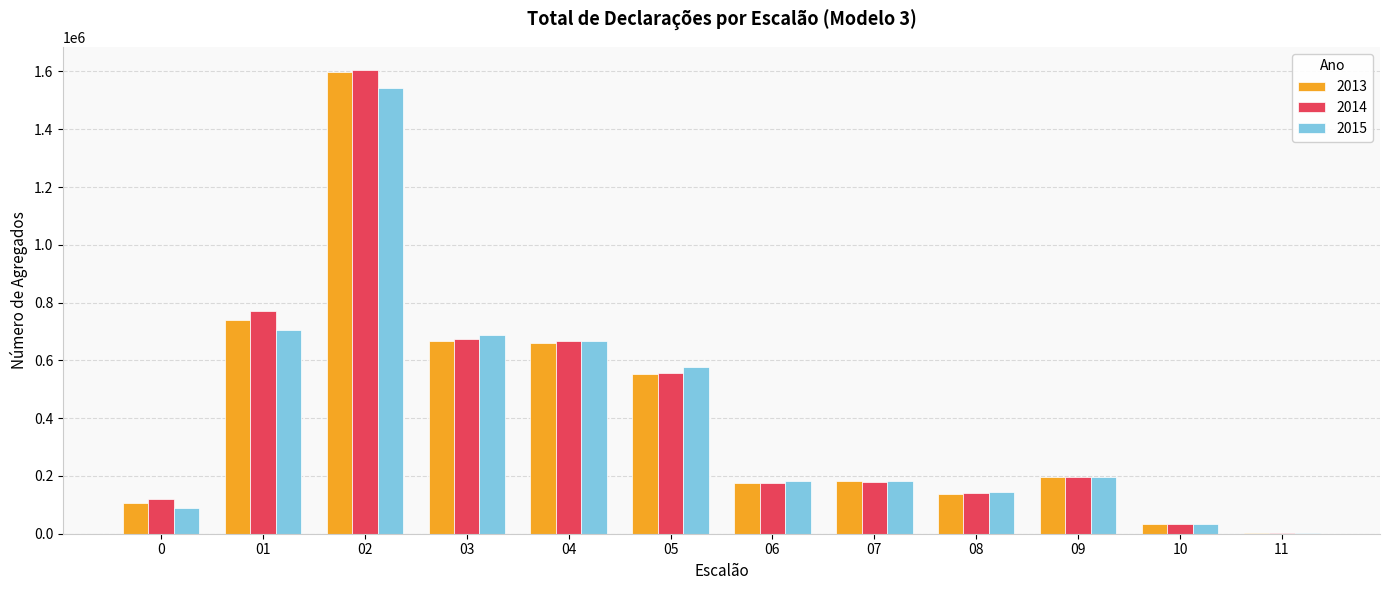

The value of 2013 at 11 is 2276. True or false?

True